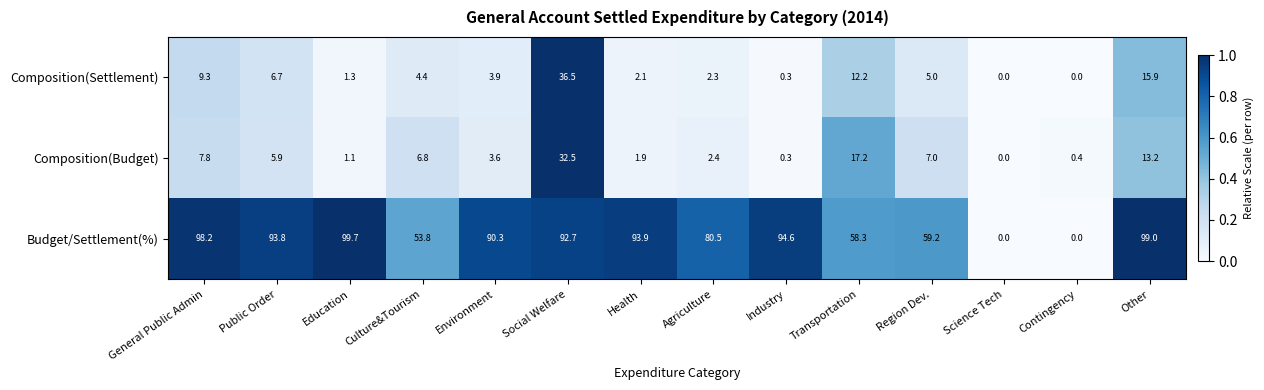

At which category is the sum across all series the highest?

Social Welfare